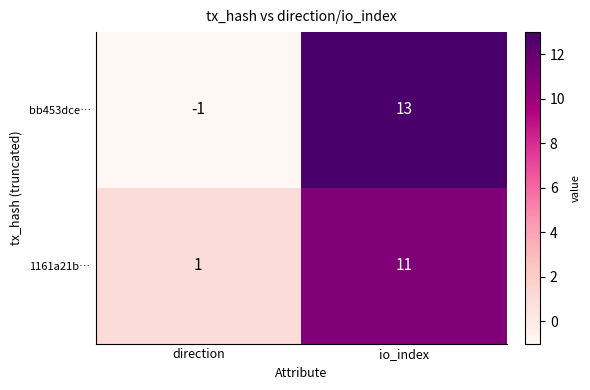

At how many categories does at least one series exceed 6?

1